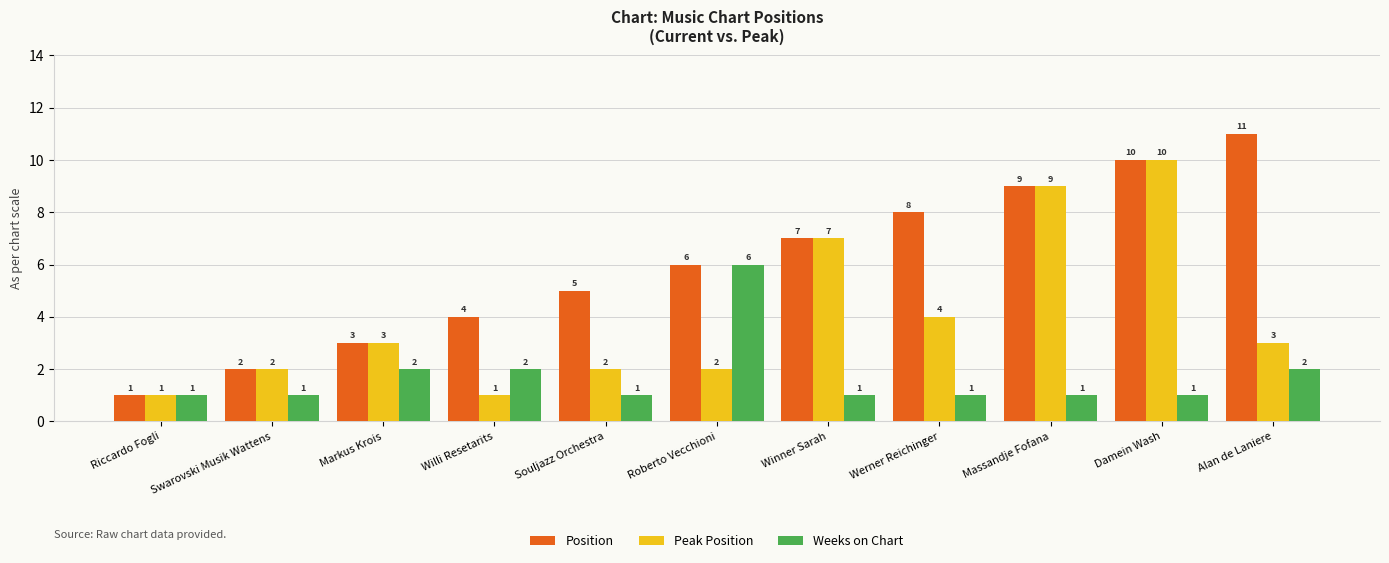

List the series in order of their peak value, lowest first.

Weeks on Chart, Peak Position, Position